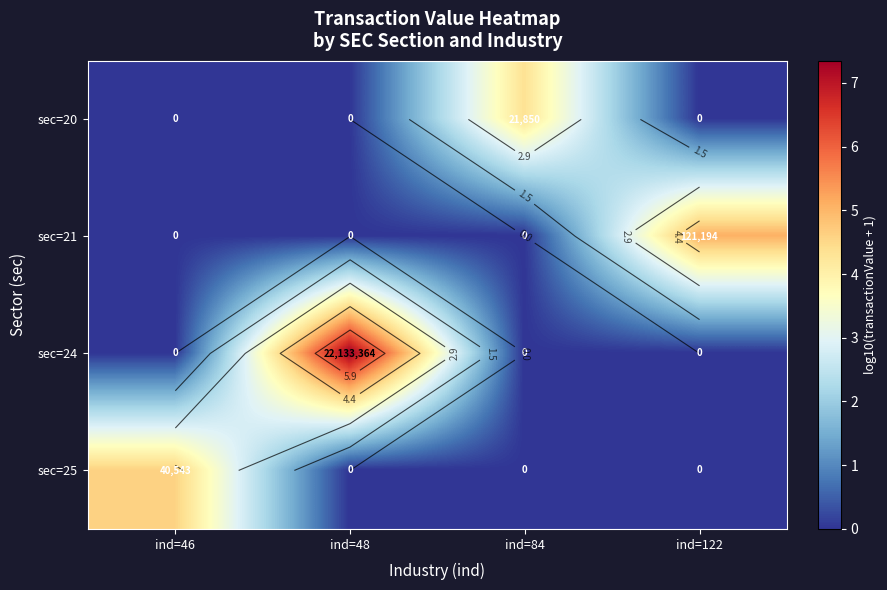

Is the value of sec=25 at ind=84 greater than the value of sec=21 at ind=122?

No